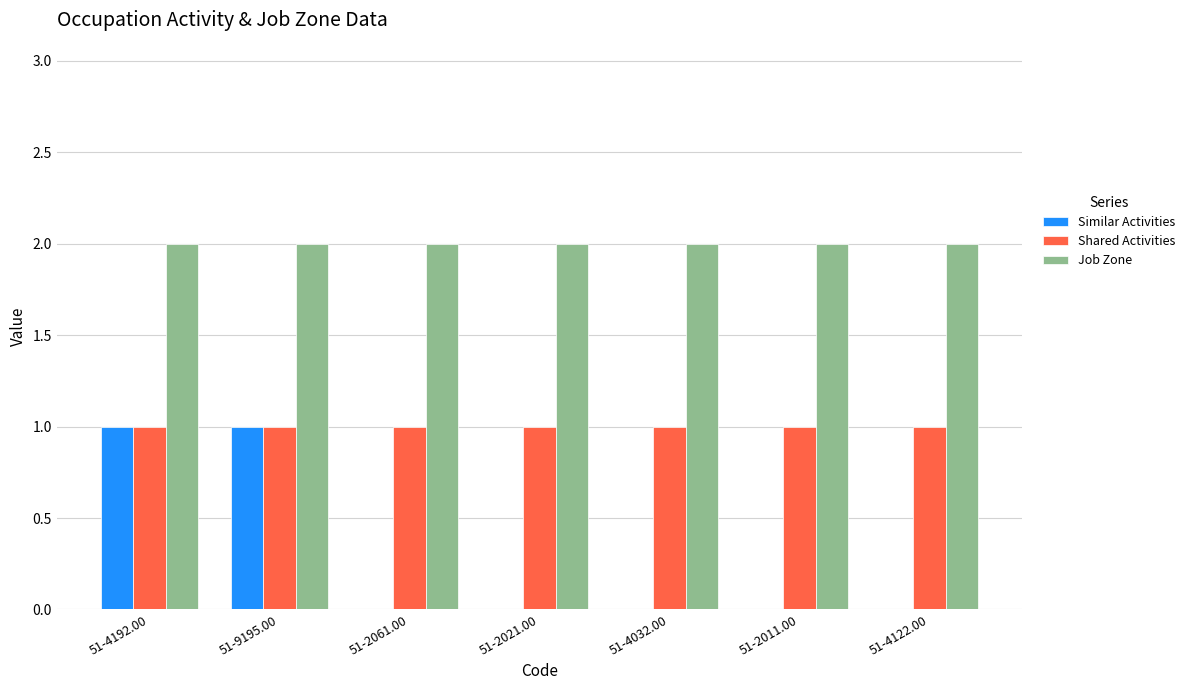

The value of Similar Activities at 51-2021.00 is 0. True or false?

True